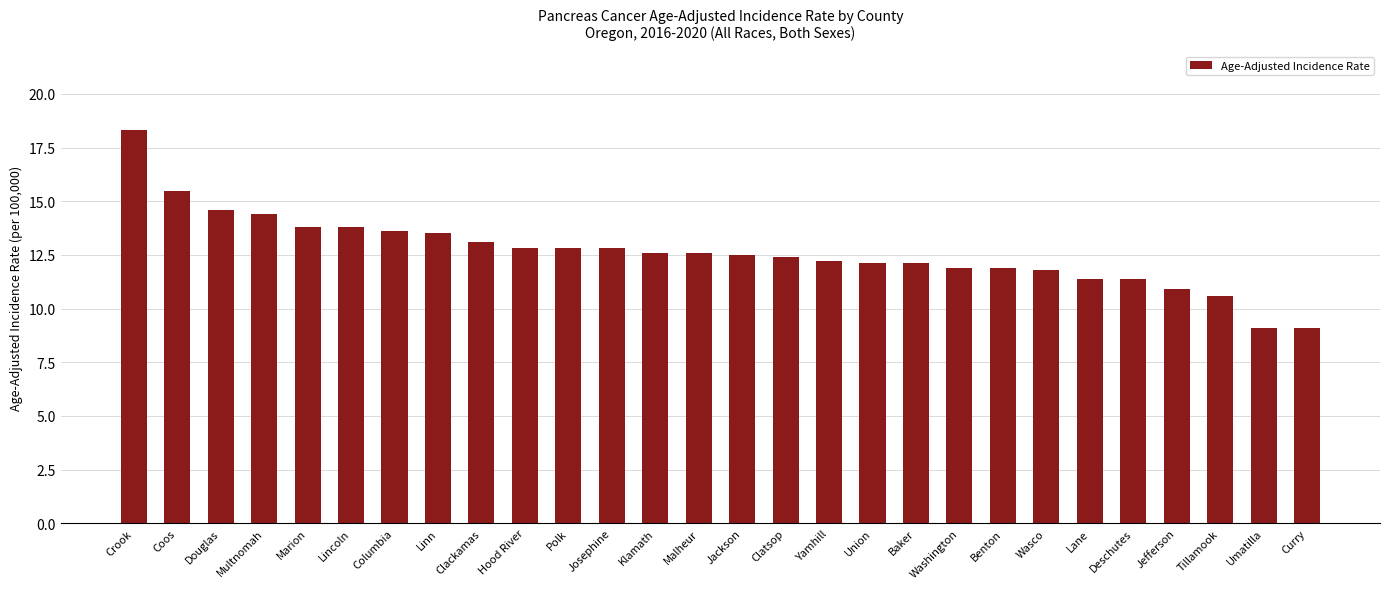

Reading right to left, list all the values displayed in this chart.

9.1	9.1	10.6	10.9	11.4	11.4	11.8	11.9	11.9	12.1	12.1	12.2	12.4	12.5	12.6	12.6	12.8	12.8	12.8	13.1	13.5	13.6	13.8	13.8	14.4	14.6	15.5	18.3